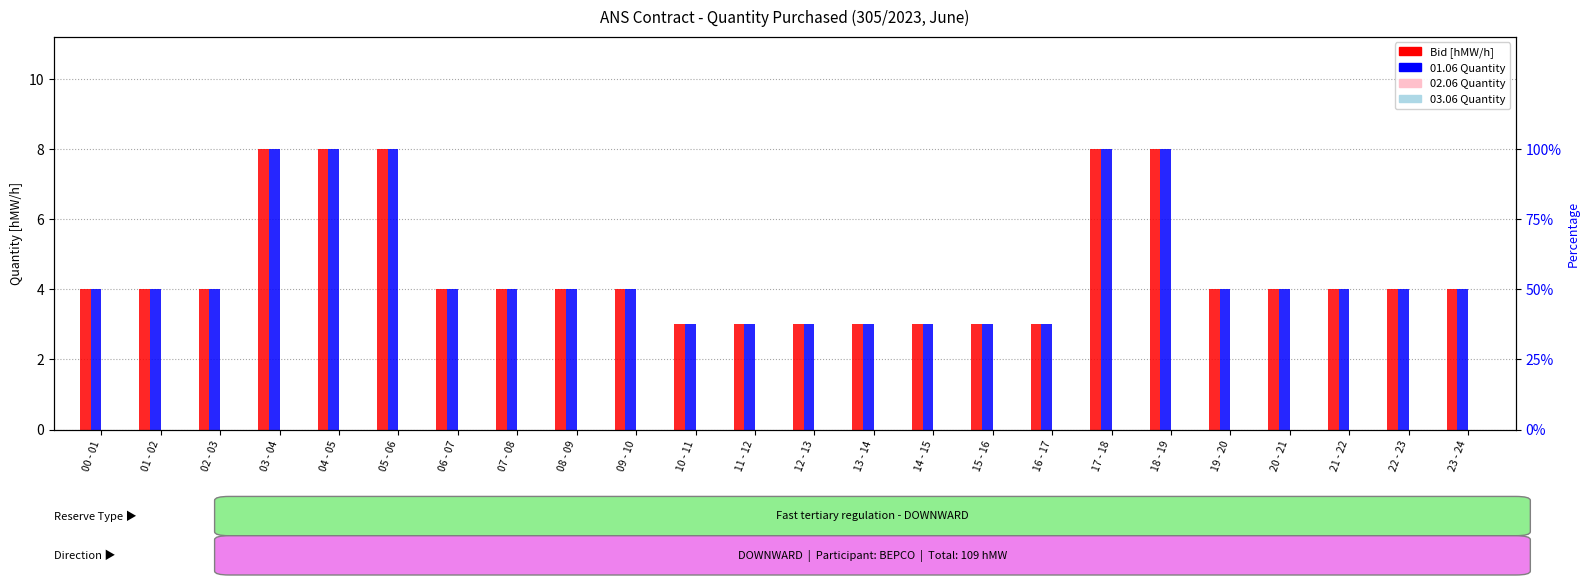

Count the Bid [hMW/h] values in the range 3 to 4.

19